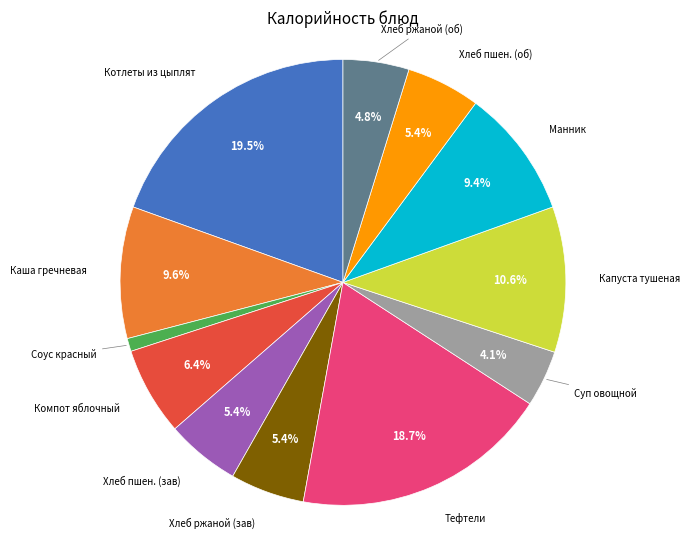

Is there any slice that represents more than half of the pie?

No